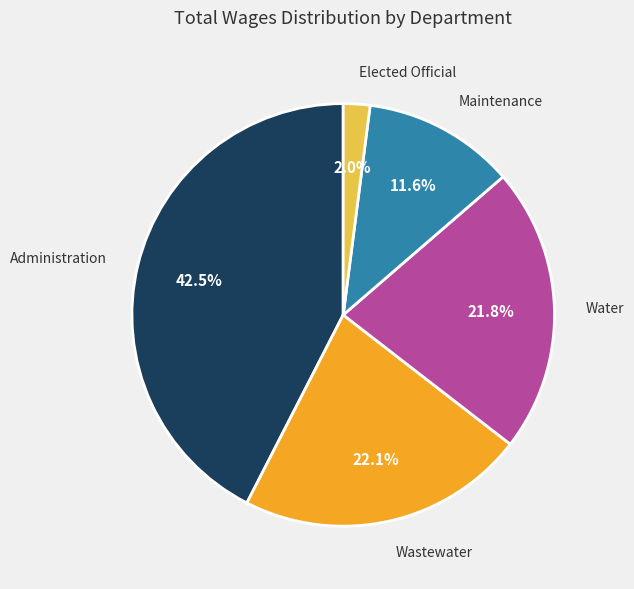

True or false: Maintenance accounts for 26% of the total.

False